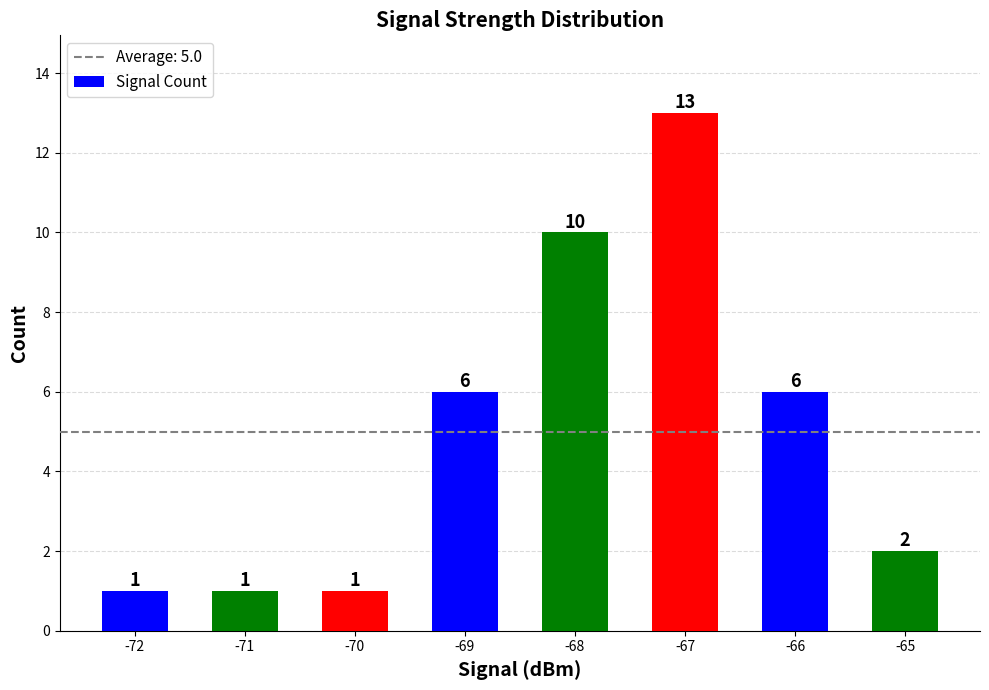

Which label corresponds to the largest value in the chart?

-67